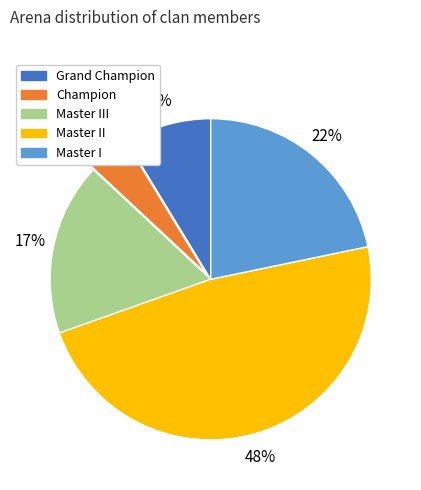

How many slices are in this pie chart?

5